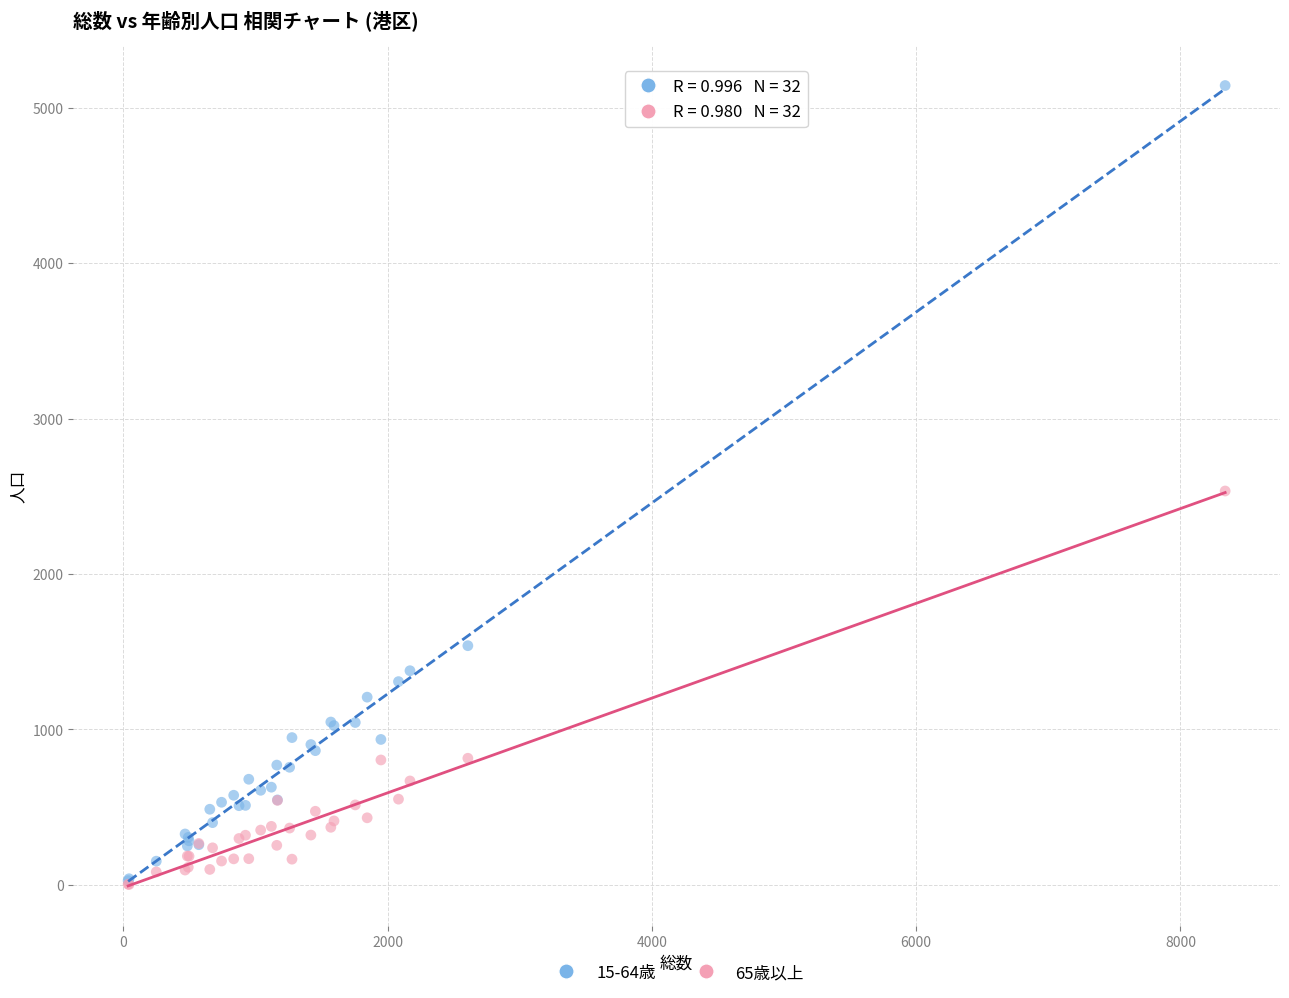

What are all the series names shown in the legend?

15-64歳, 65歳以上